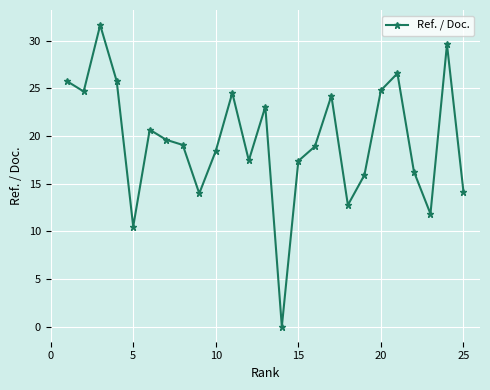

What is the difference between the second highest and second lowest values?

19.1